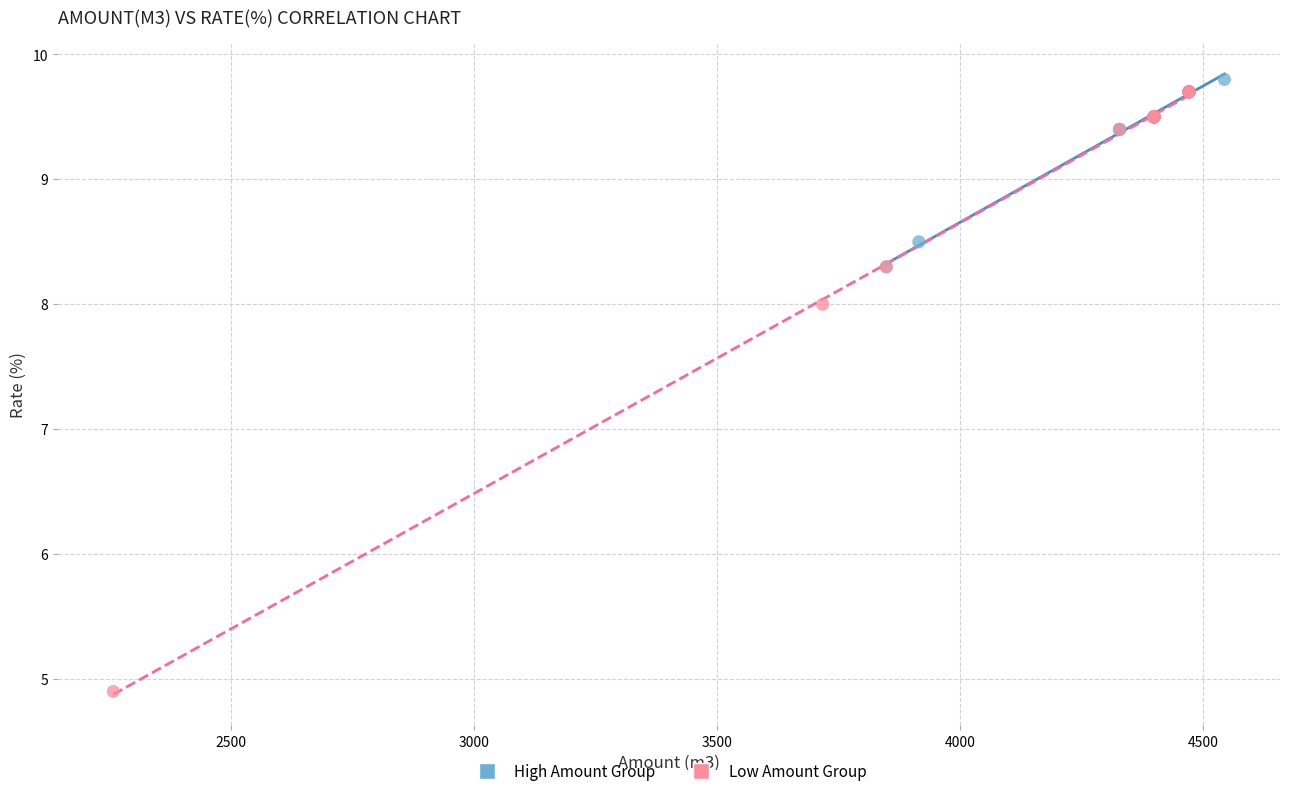

Which series reaches the minimum Y coordinate?

Low Amount Group